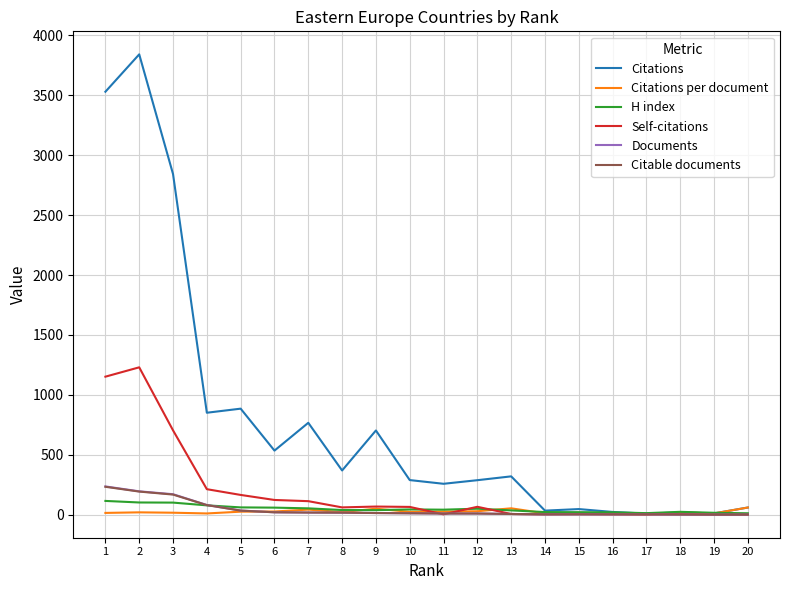

What is the difference between the maximum and minimum values in the Citations series?

3833.0